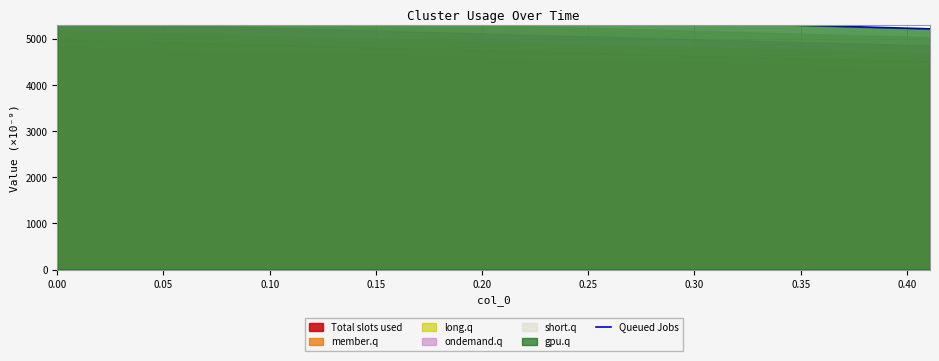

What is the difference between the second highest and minimum values?

516